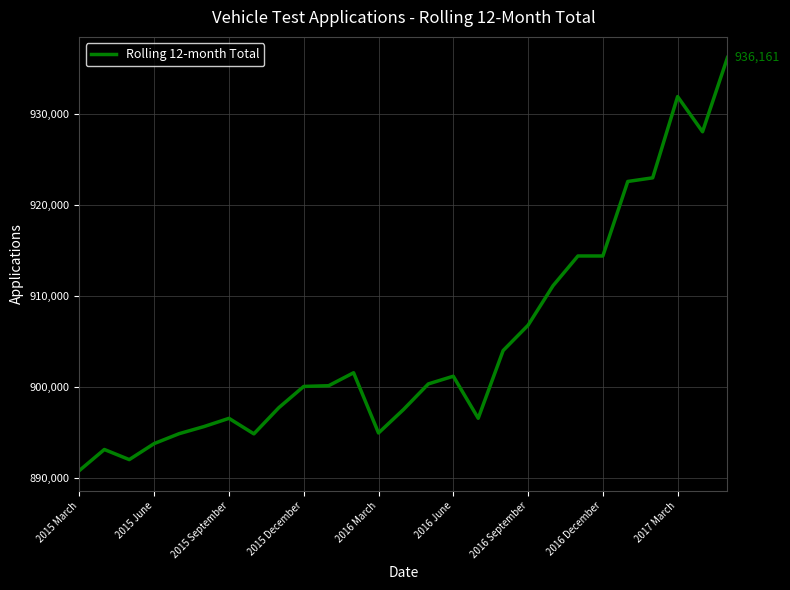

What is the minimum value shown in the chart?

890860